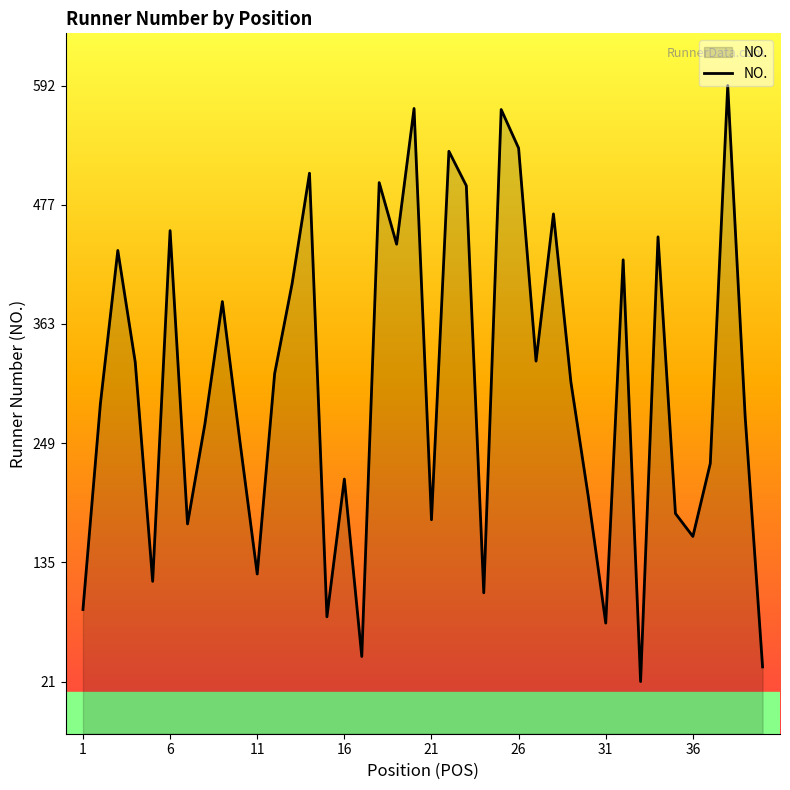

What is the difference between the maximum and minimum values?

571